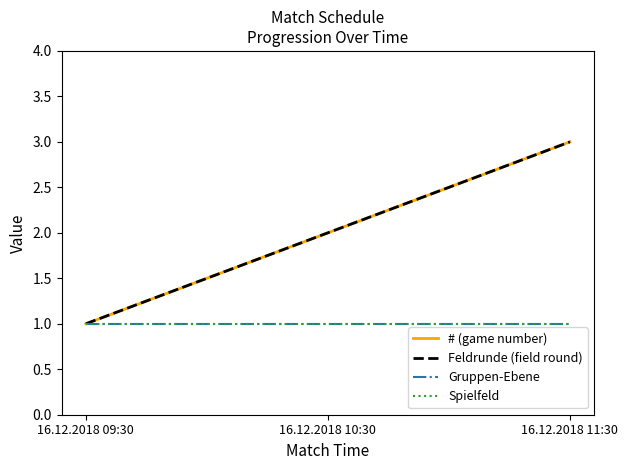

Does the chart have visible grid lines?

No